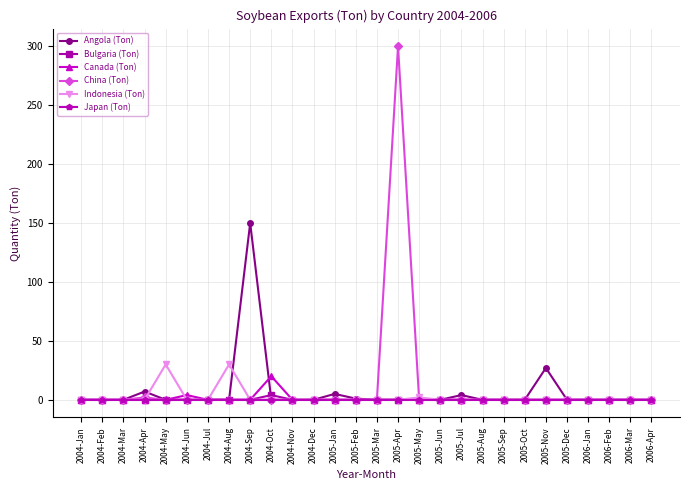

What is the total value across all series at 2004-Sep?

150